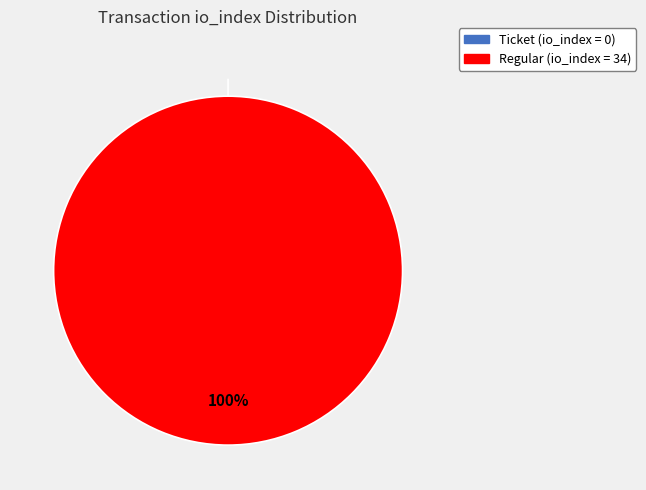

To the nearest percent, what is the combined percentage of tx_type=Ticket (io_index=0) and tx_type=Regular (io_index=34)?

100%